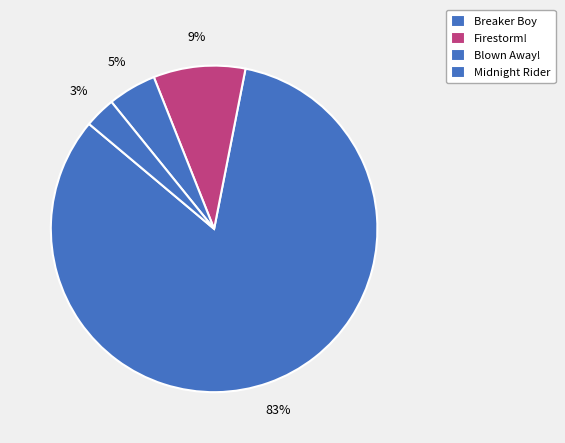

Count the number of slices in the pie.

4